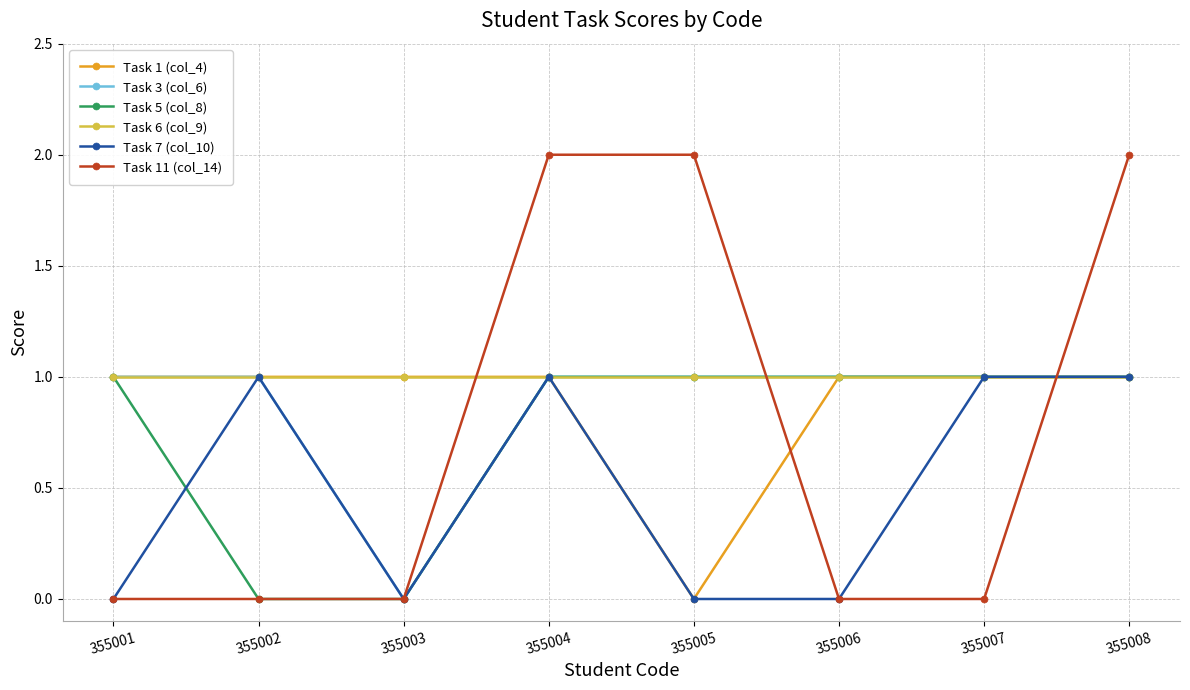

Reading left to right, extract all data points from this chart.

Task 1 (col_4): 1	1	1	1	0	1	1	1
Task 3 (col_6): 1	1	0	1	1	1	1	1
Task 5 (col_8): 1	0	0	1	1	1	1	1
Task 6 (col_9): 1	1	1	1	1	1	1	1
Task 7 (col_10): 0	1	0	1	0	0	1	1
Task 11 (col_14): 0	0	0	2	2	0	0	2